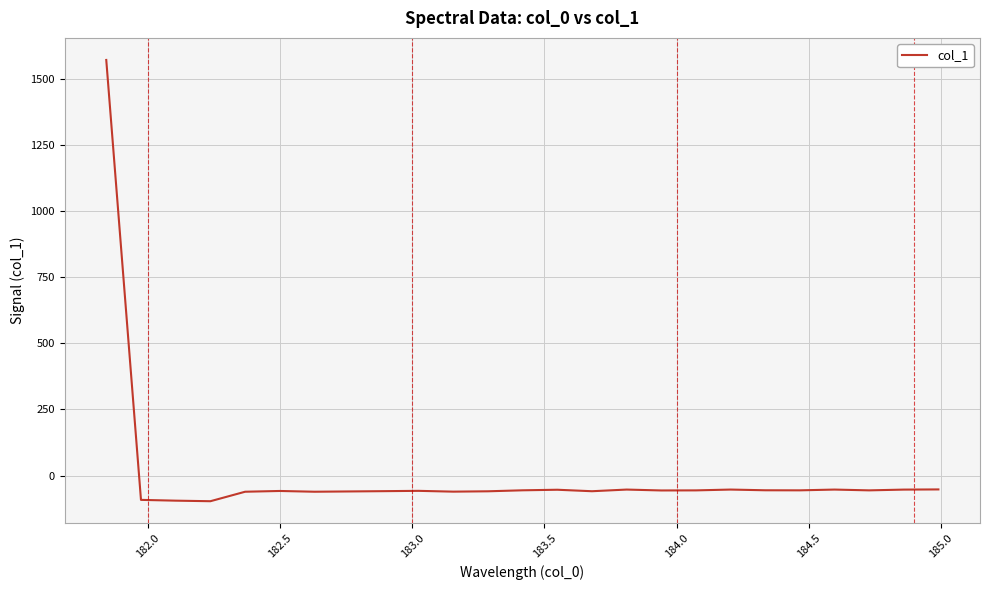

What is the greatest value displayed?

1571.8